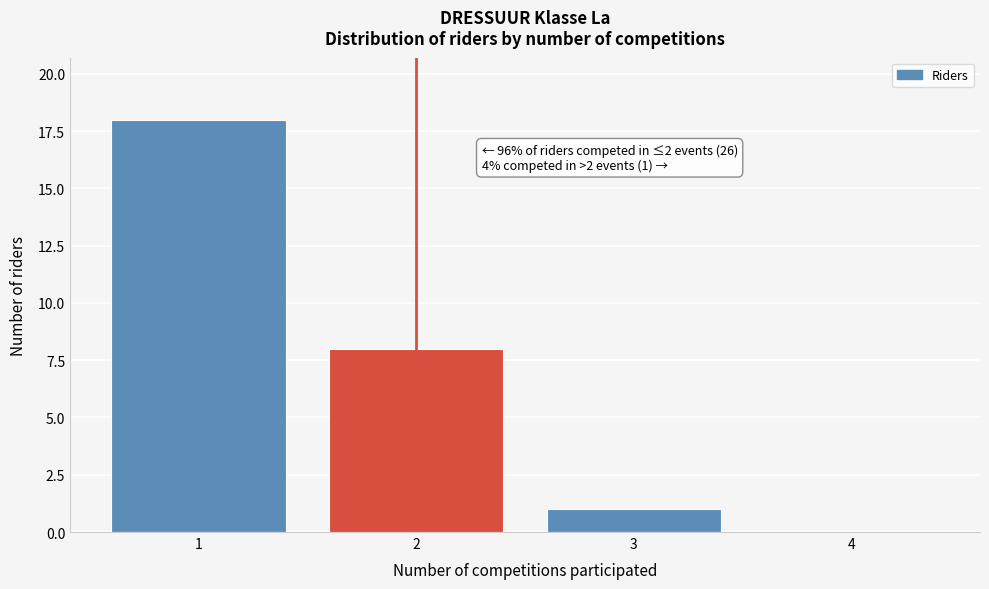

Which range on the x-axis has the tallest bar?

0.5 to 1.5